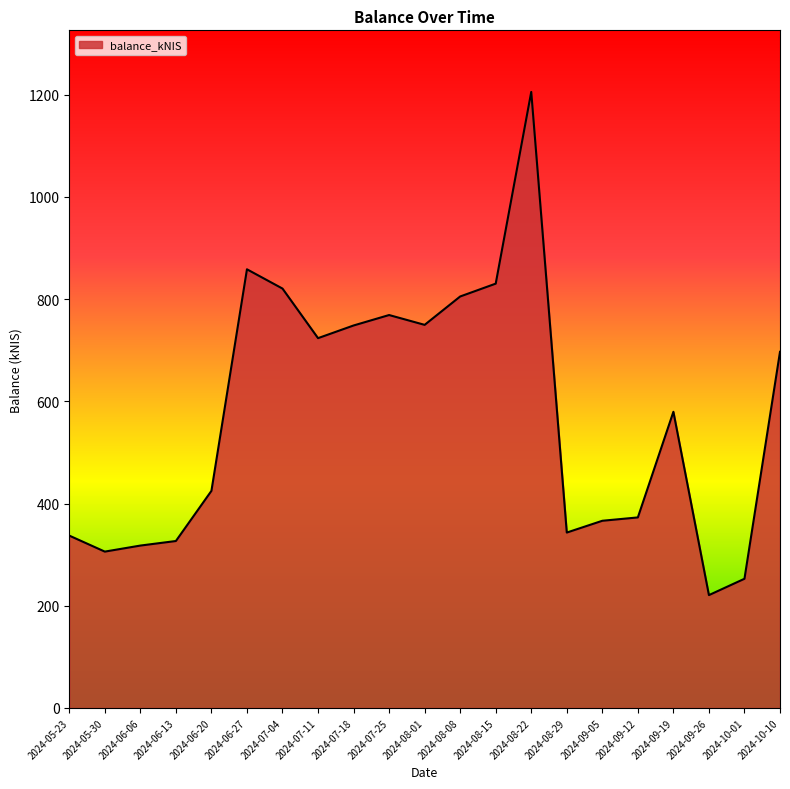

What is the change in value from 2024-06-20 to 2024-07-18?

+323.6